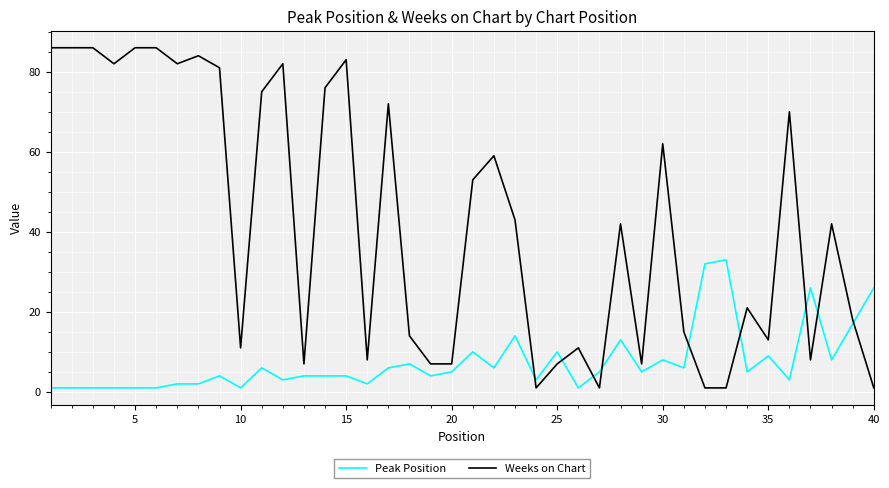

Which series has the largest total across all categories?

Weeks on Chart